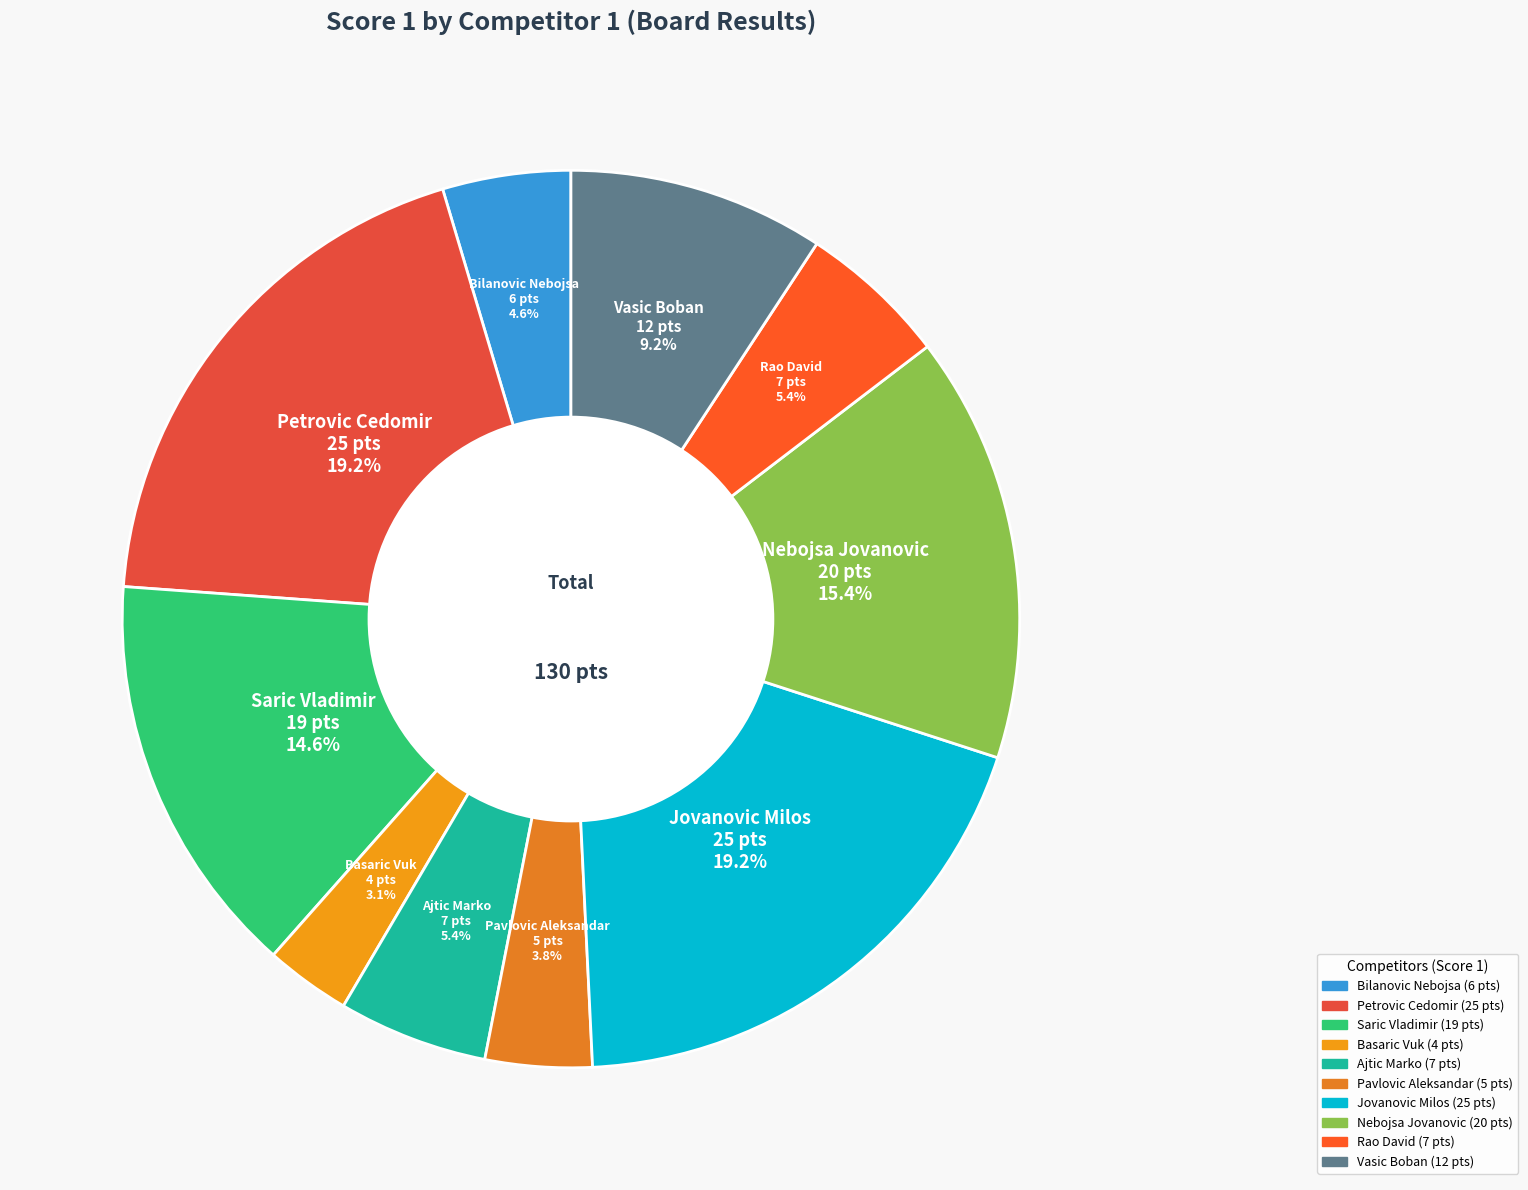

Count the number of slices in the pie.

10